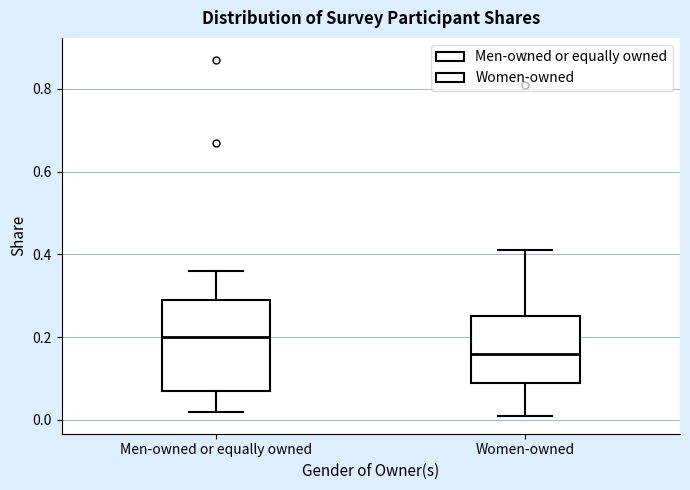

Reading left to right, read every box against the y-axis: the position of its median line, the range the box covers, and the ends of its whiskers. The values are not printed on the chart, so give them approximately, as read against the axis.

Men-owned or equally owned: median 0.20, box 0.08 to 0.30, whiskers 0.02 to 0.36
Women-owned: median 0.16, box 0.10 to 0.26, whiskers 0.02 to 0.42